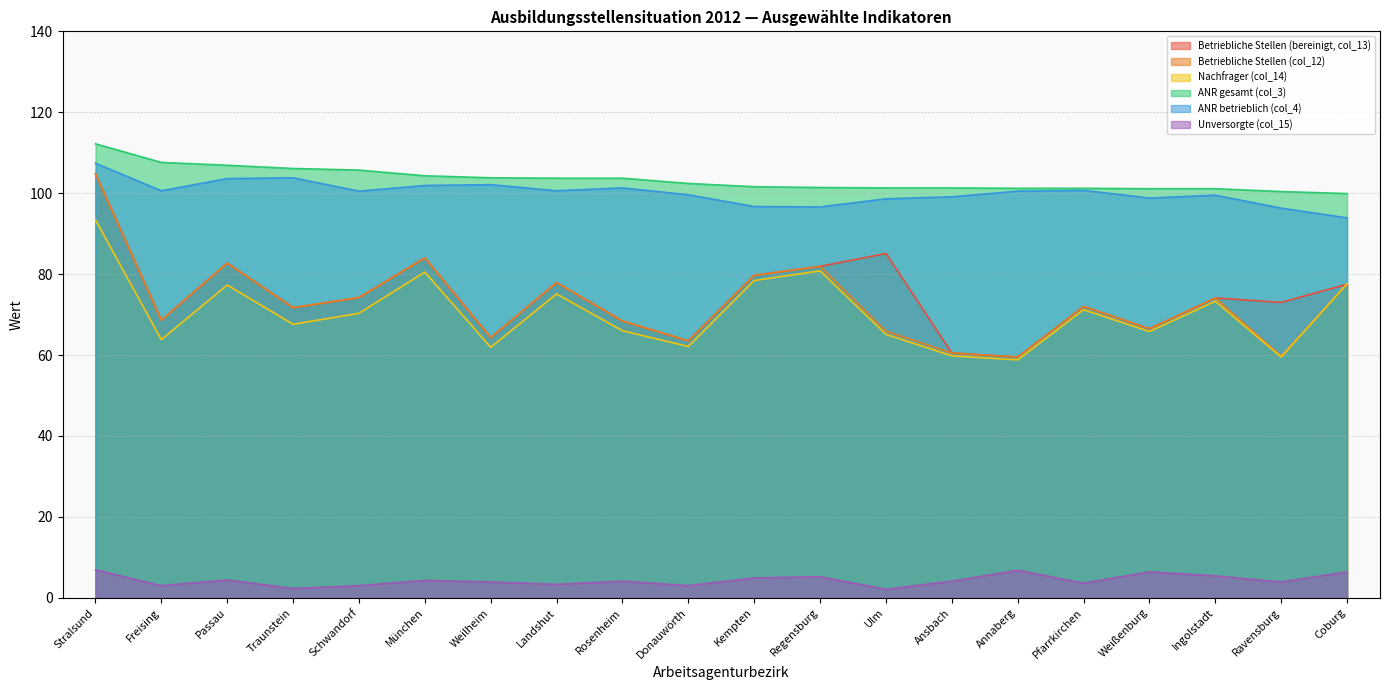

How many values in the ANR betrieblich (col_4) series exceed 100?

11